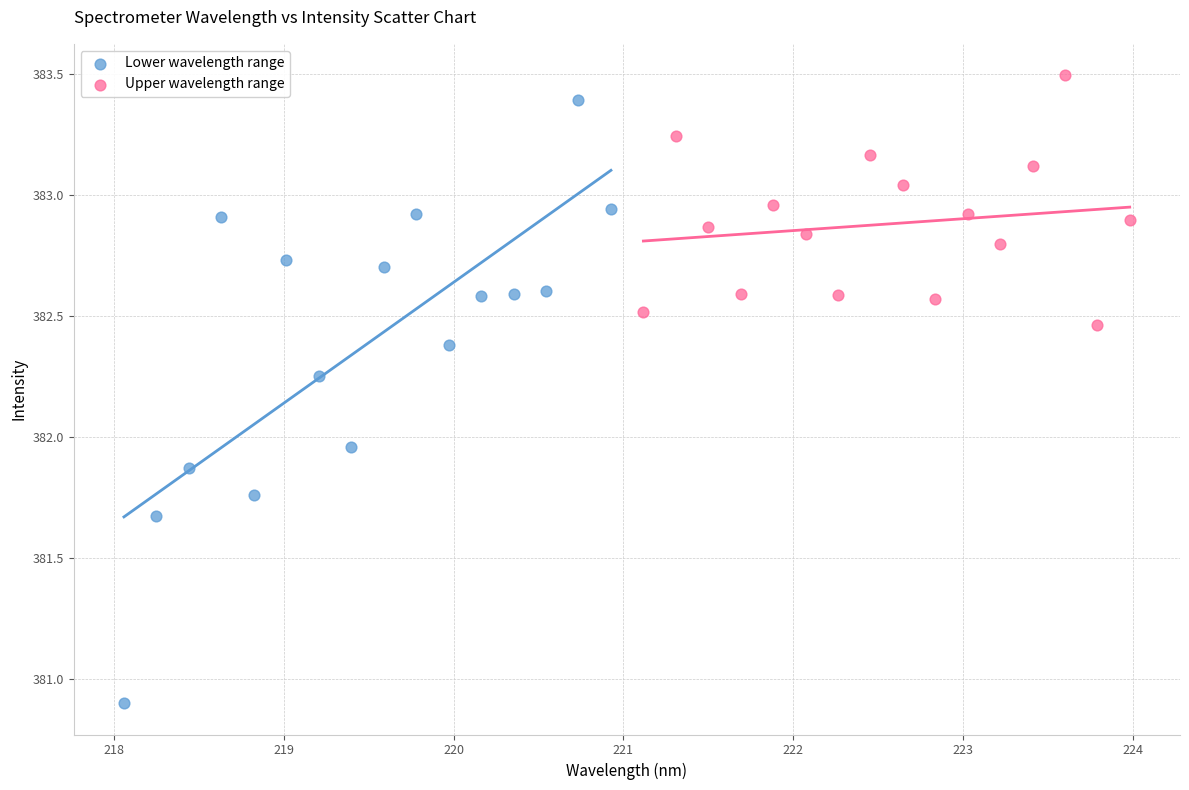

Which series has the widest spread of Y values?

Lower wavelength range